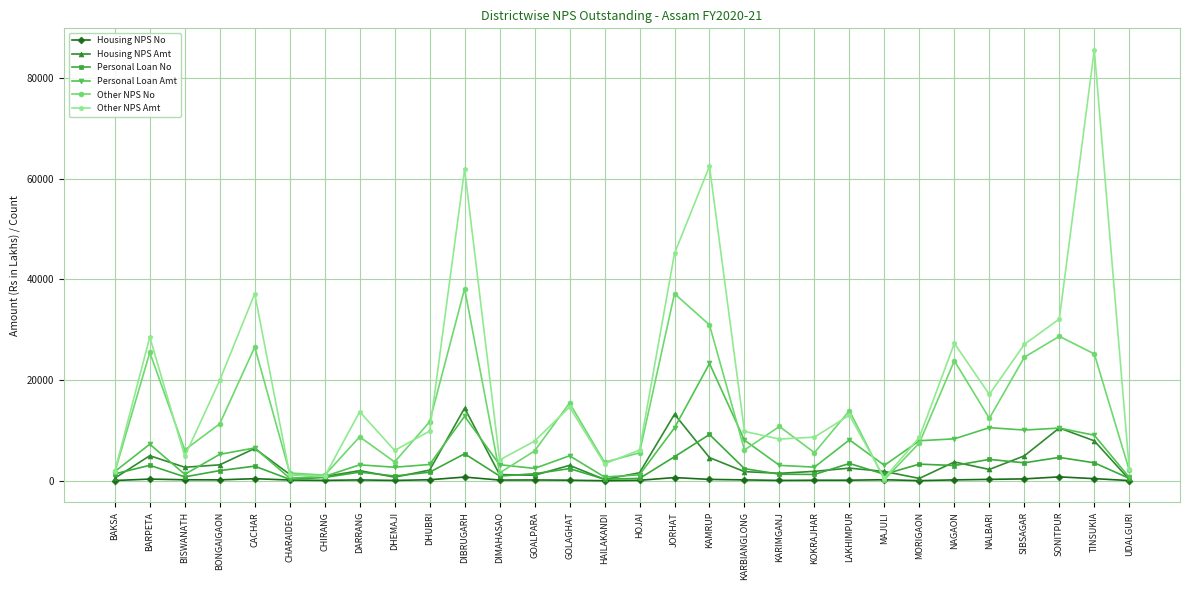

What position from the left is UDALGURI?

30